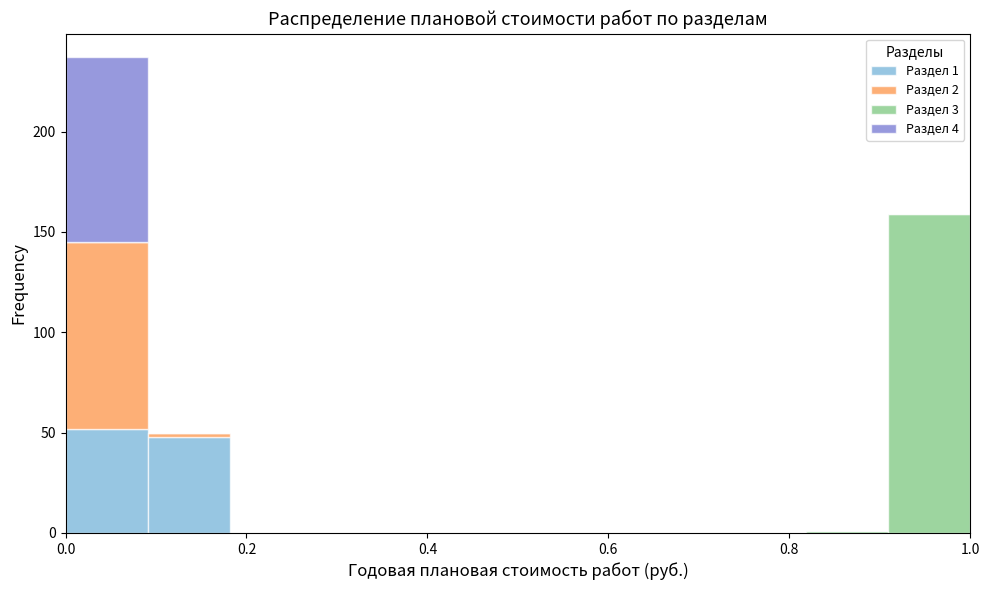

Which range on the x-axis has the tallest stacked bar (by total height)?

0.00 to 0.10